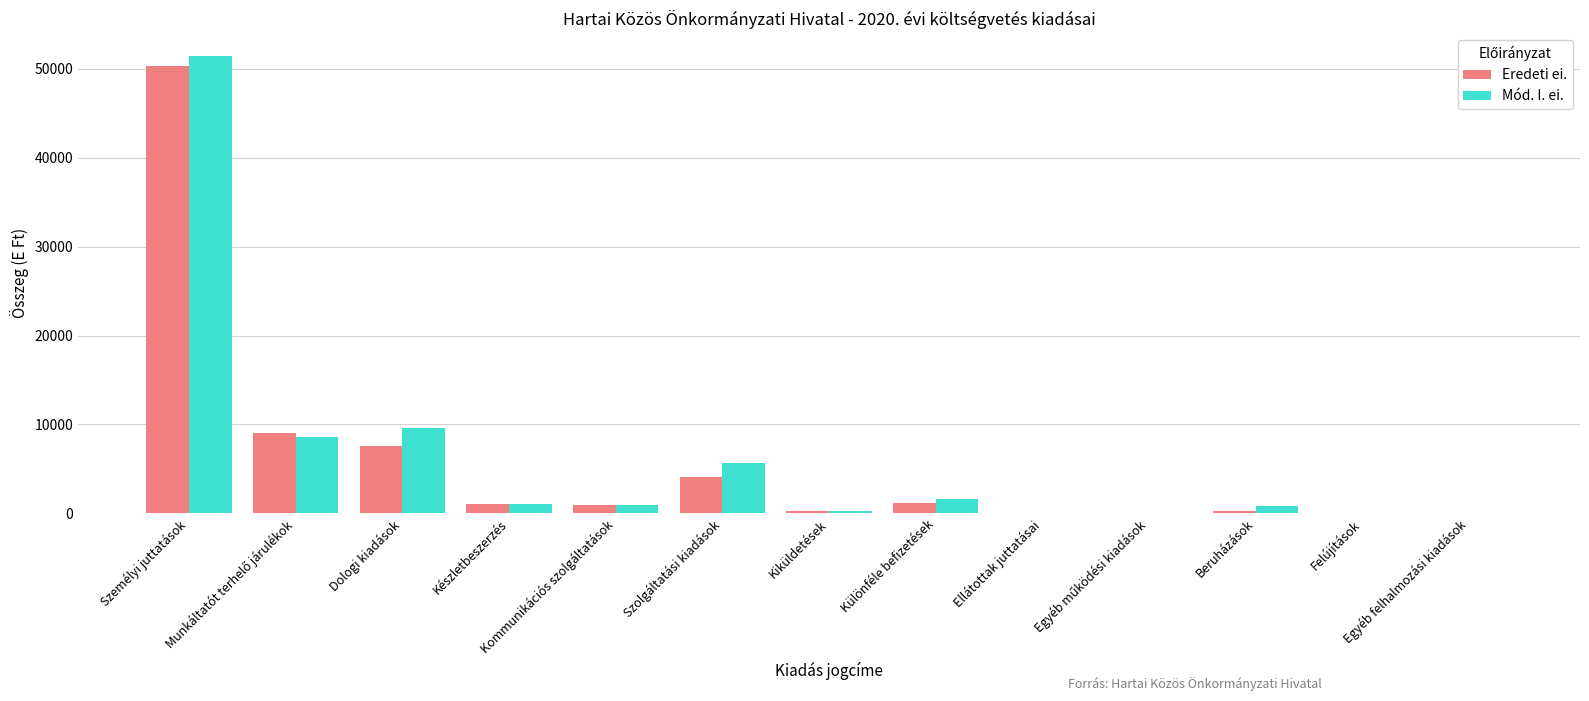

What is the approximate value of Mód. I. ei. at Személyi juttatások?

51414